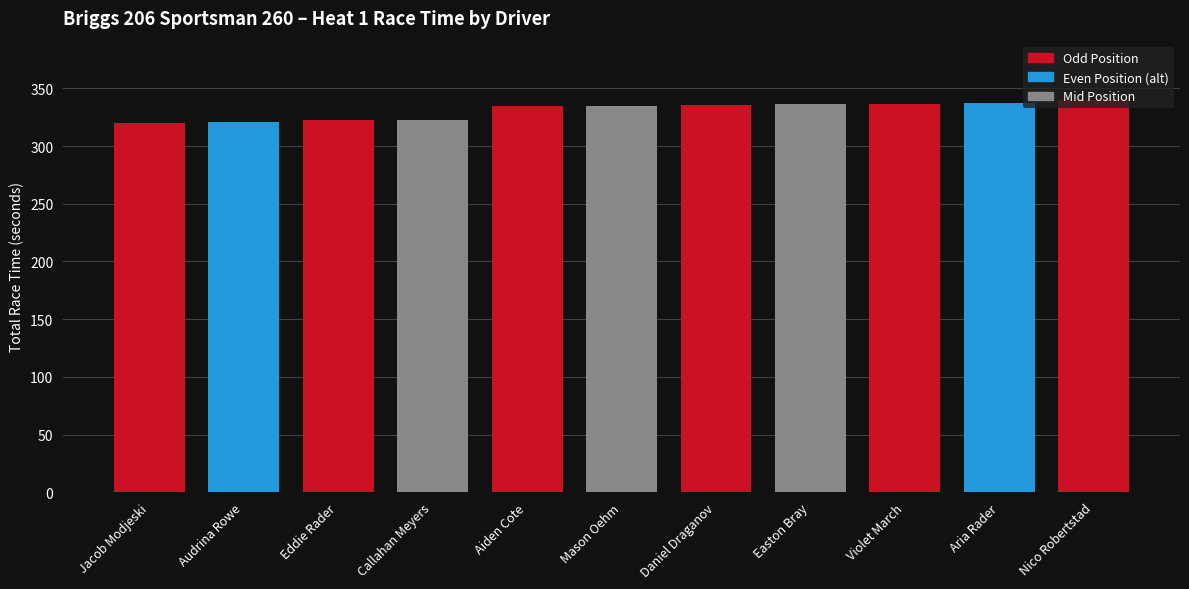

What is the sum of all values?

3643.6